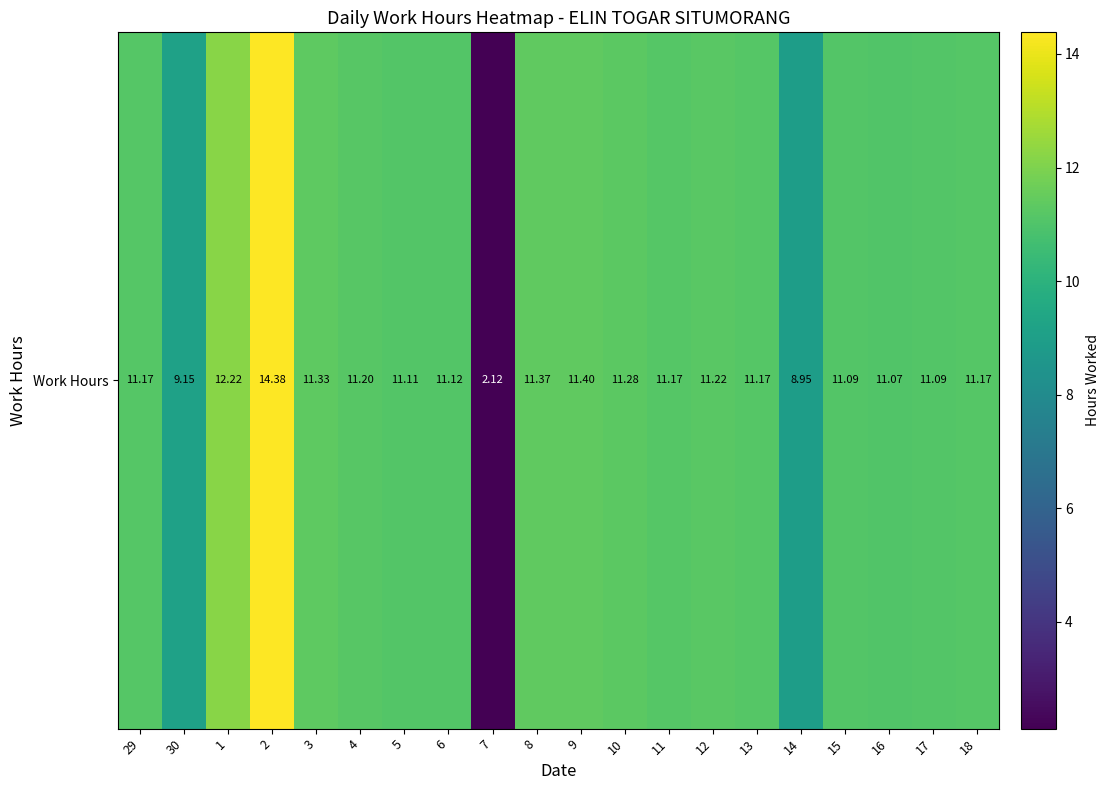

What is the ratio of the value at 4 to the value at 15?

1.0